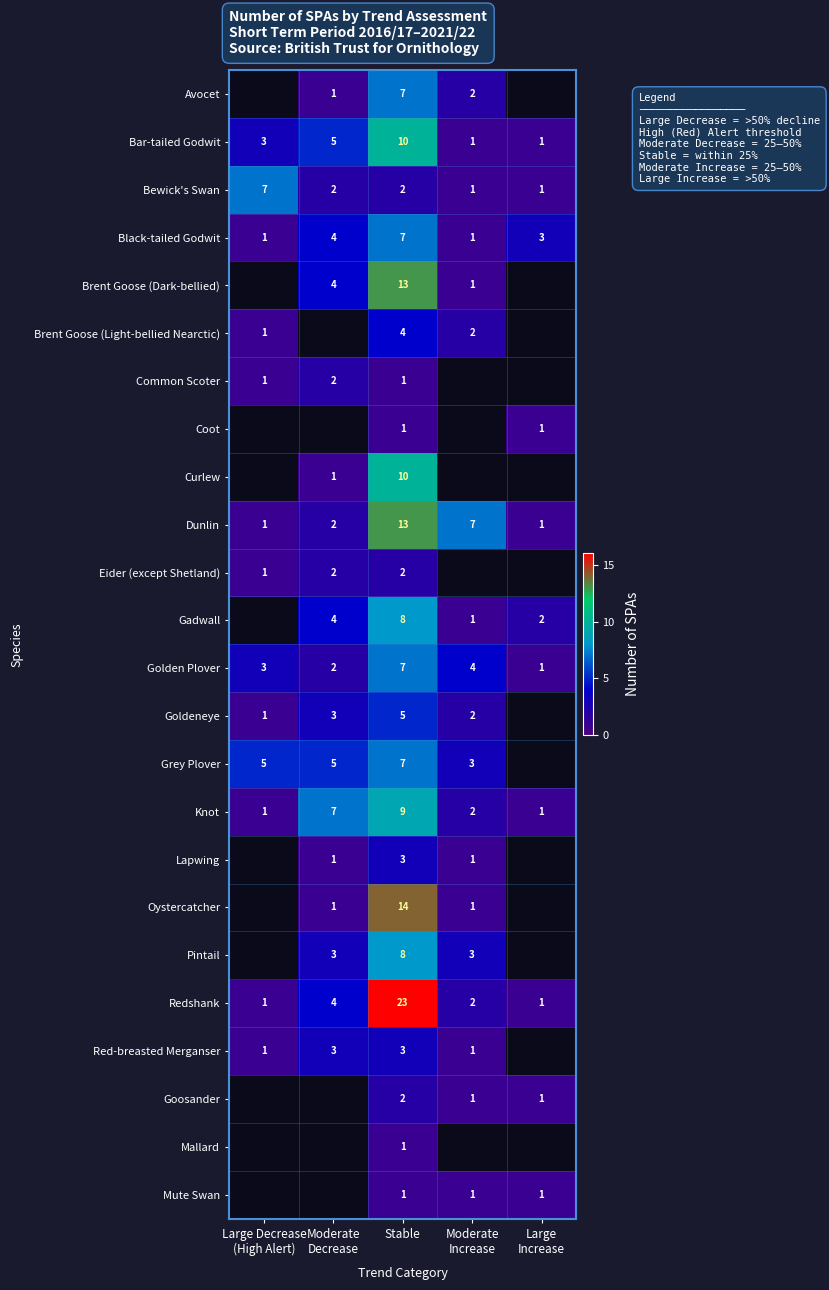

Count the number of data series in this chart.

24